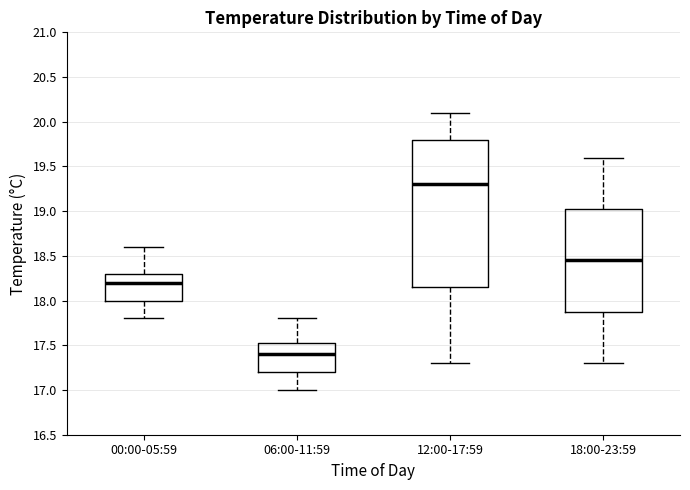

Reading left to right, read every box against the y-axis: the position of its median line, the range the box covers, and the ends of its whiskers. The values are not printed on the chart, so give them approximately, as read against the axis.

00:00-05:59: median 18.20, box 18.00 to 18.30, whiskers 17.80 to 18.60
06:00-11:59: median 17.40, box 17.20 to 17.55, whiskers 17.00 to 17.80
12:00-17:59: median 19.30, box 18.15 to 19.80, whiskers 17.30 to 20.10
18:00-23:59: median 18.45, box 17.90 to 19.05, whiskers 17.30 to 19.60